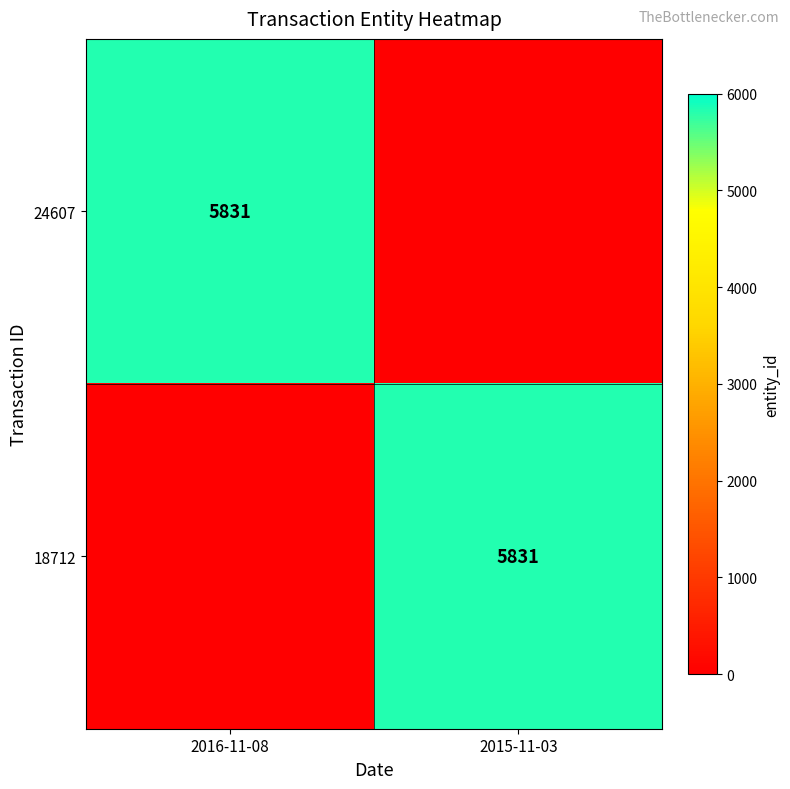

The 24607 series shows 8676 at 2016-11-08. True or false?

False